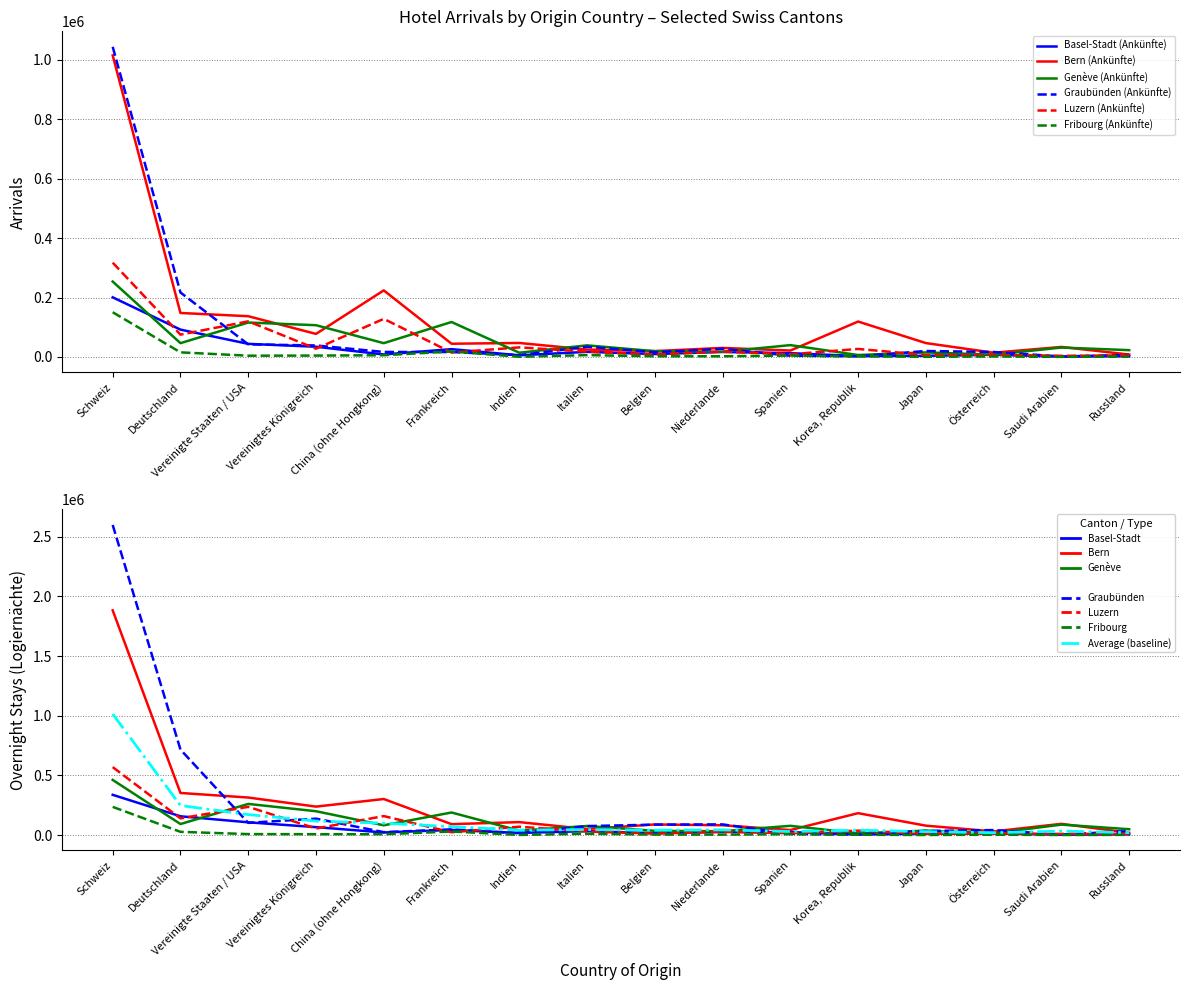

The value of Luzern (Ankünfte) at Niederlande is 17943. True or false?

True